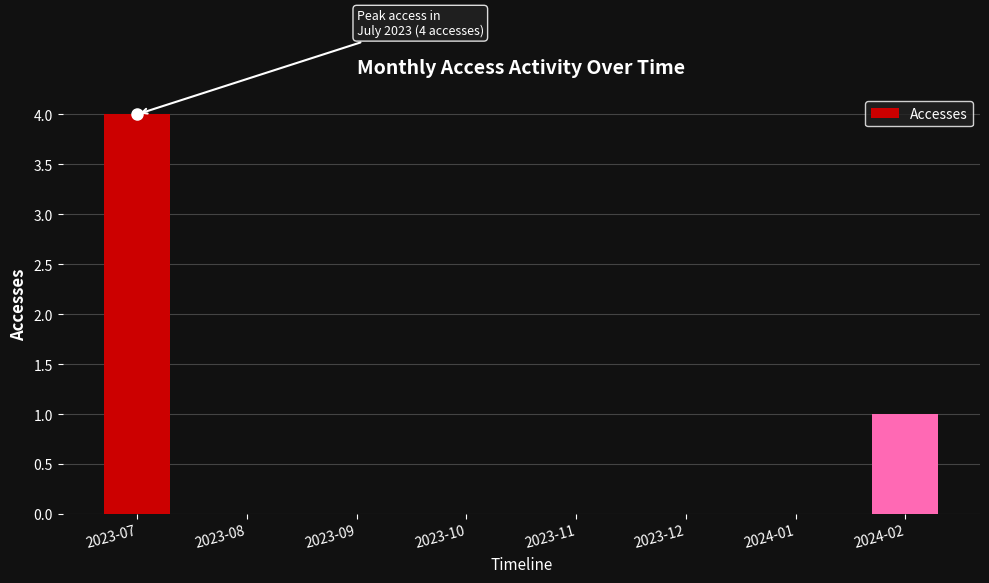

Where is the data nearest to the value 2?

2024-02